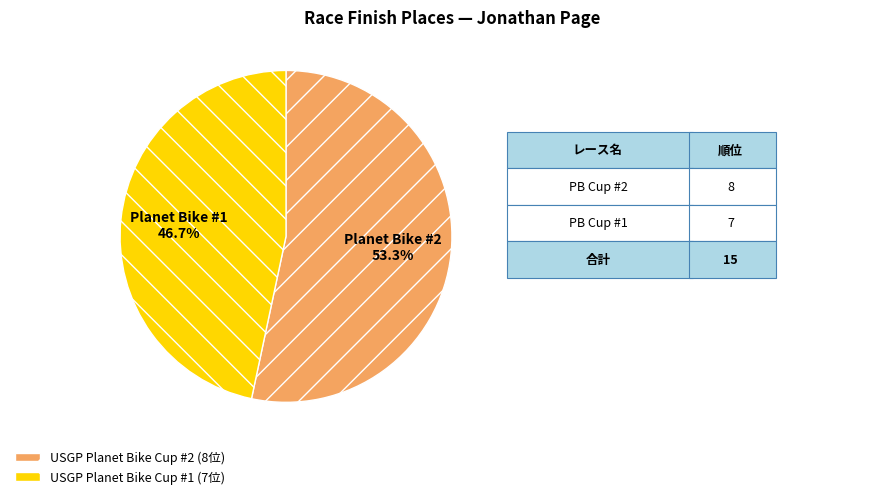

Which category accounts for the majority?

USGP Planet Bike Cup #2